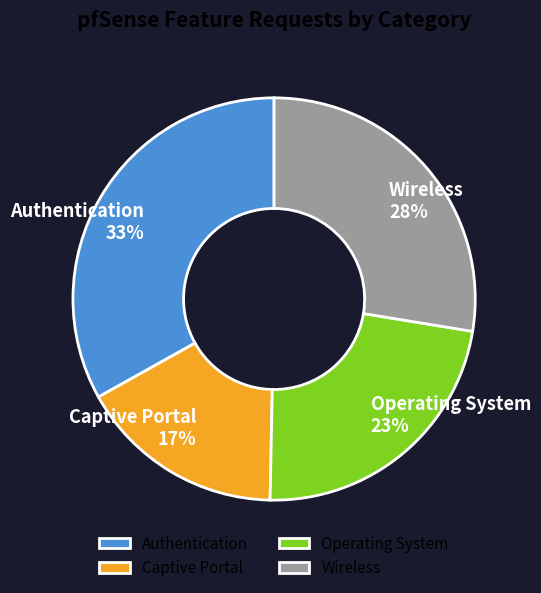

Which has a higher value, Captive Portal or Authentication?

Authentication